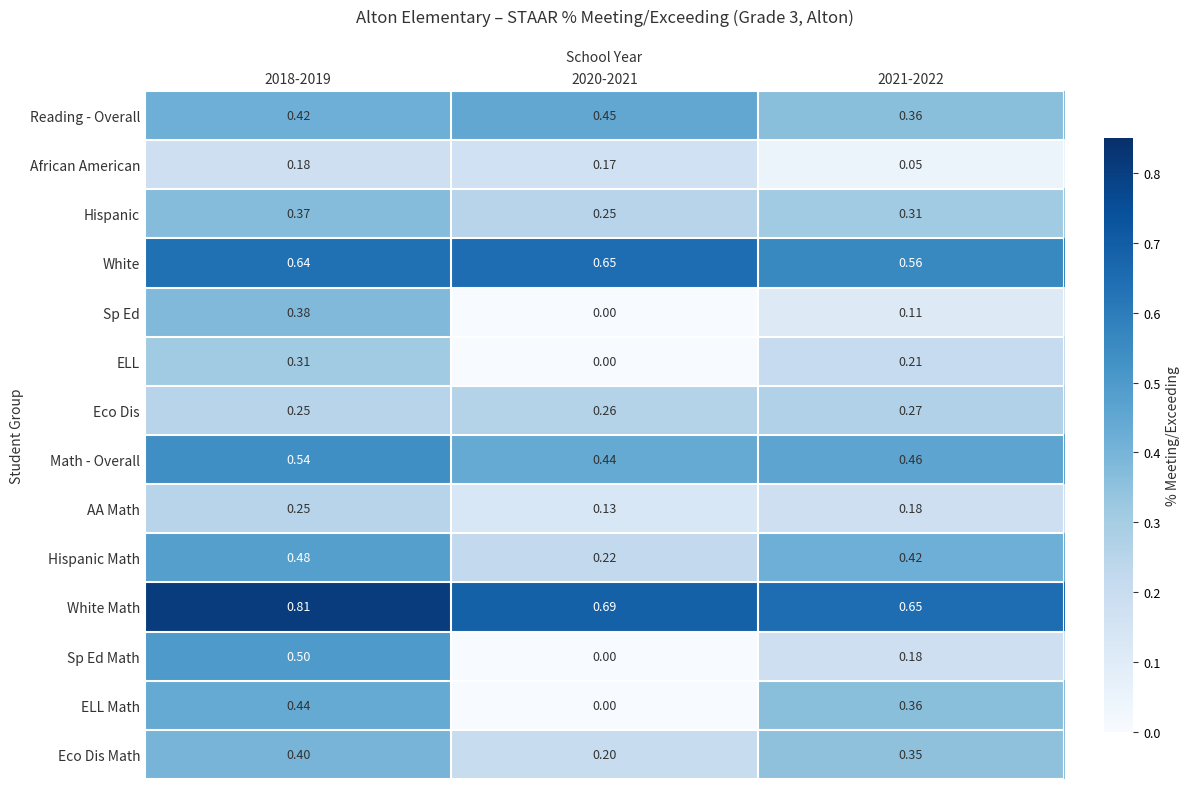

List the series in order of their peak value, highest first.

White Math, White, Math - Overall, Sp Ed Math, Hispanic Math, Reading - Overall, ELL Math, Eco Dis Math, Sp Ed, Hispanic, ELL, Eco Dis, AA Math, African American